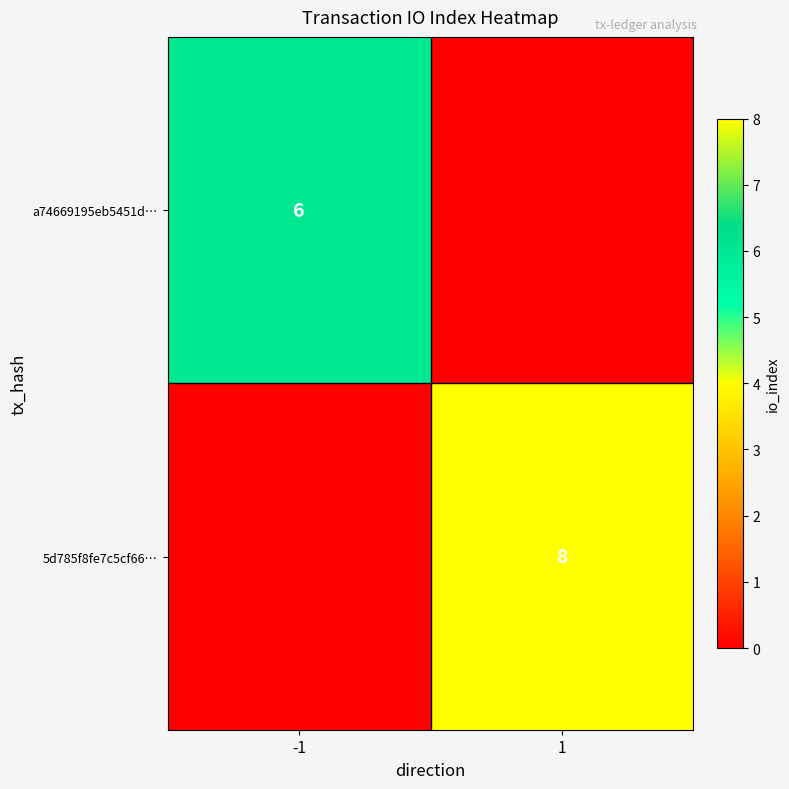

Count the number of categories in the chart.

2